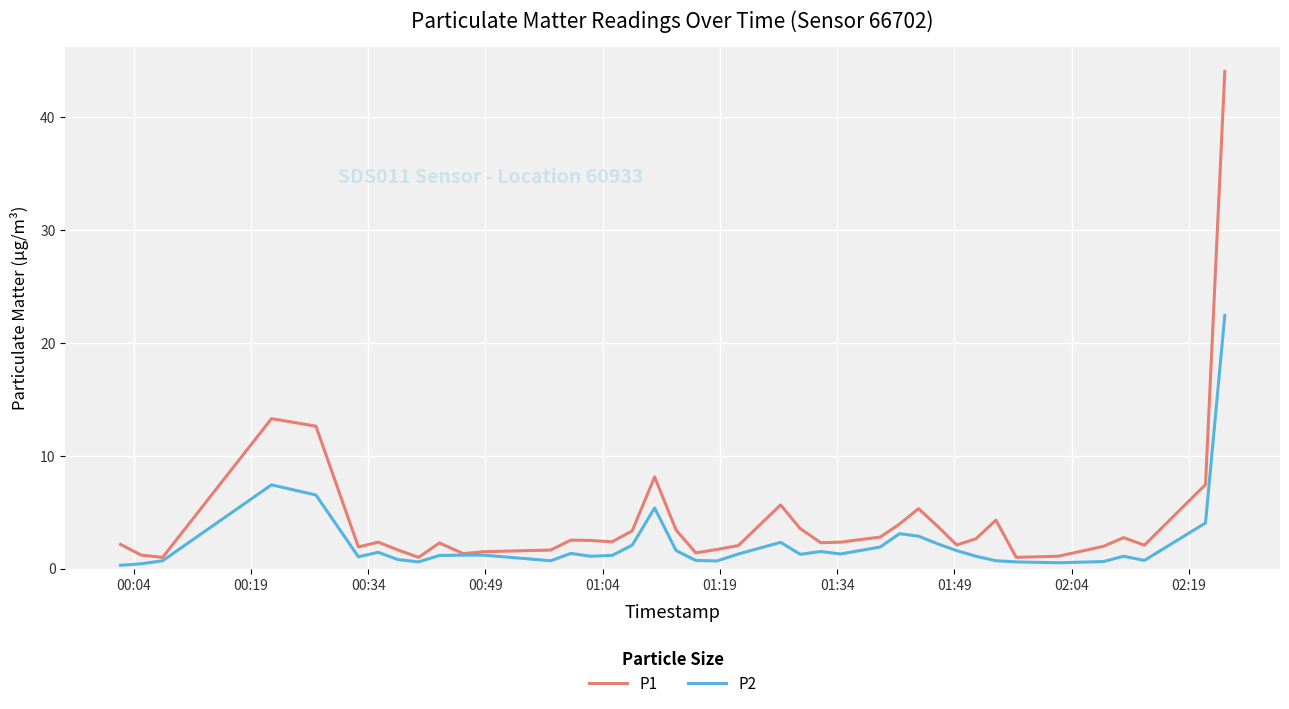

What is the maximum value for P1?

44.1